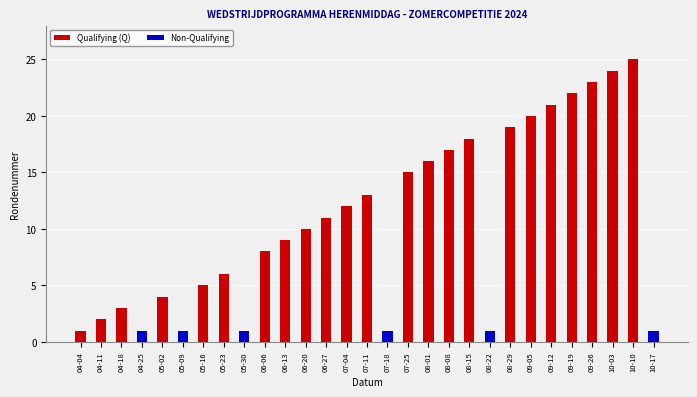

At which label does Non-Qualifying reach its minimum?

04-04